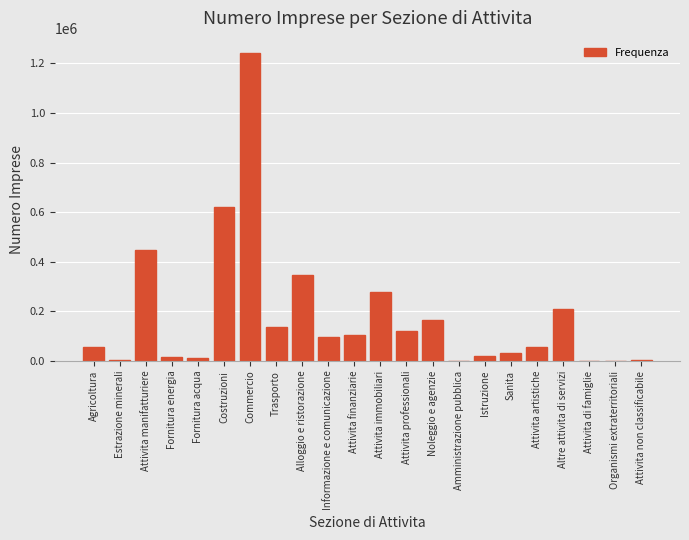

What is the greatest value displayed?

1240487